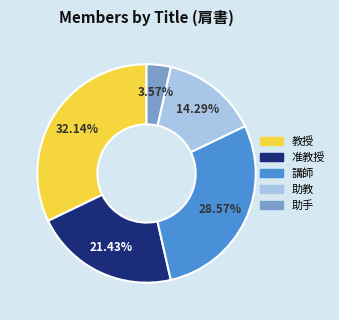

How many slices are in this pie chart?

5